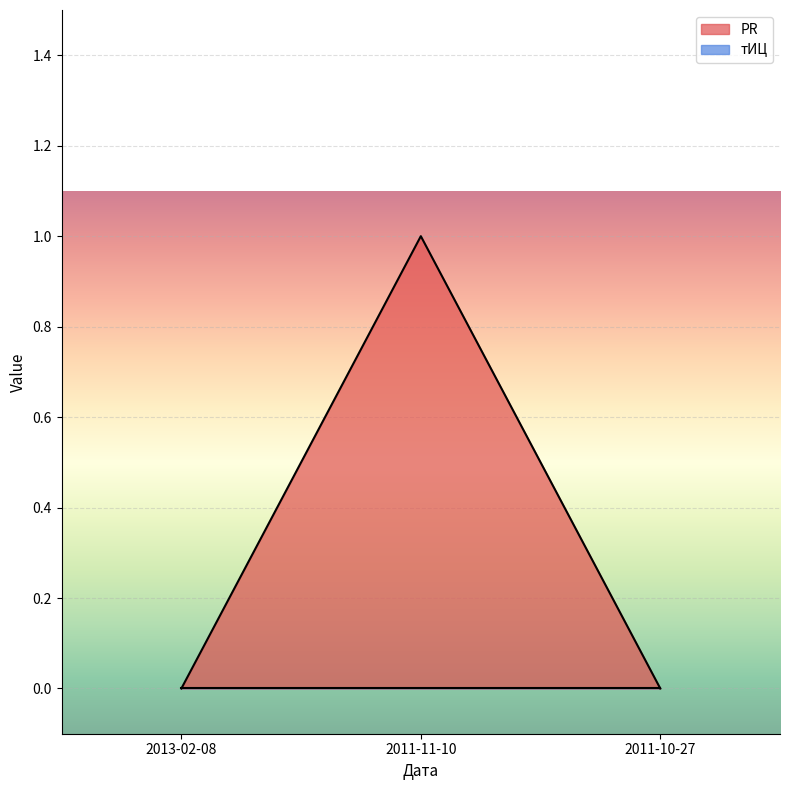

How many positive values are there?

1